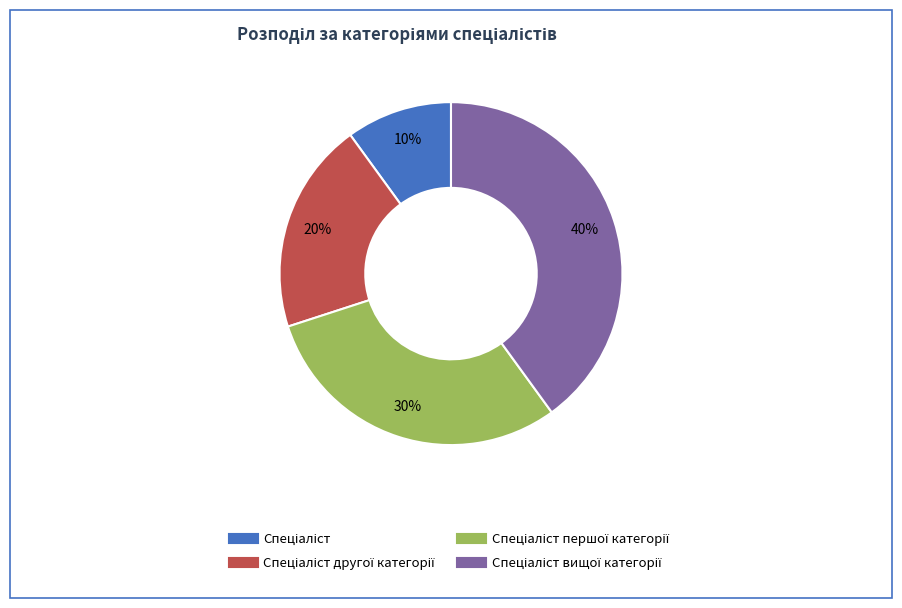

To the nearest percent, what is the average slice percentage?

25%